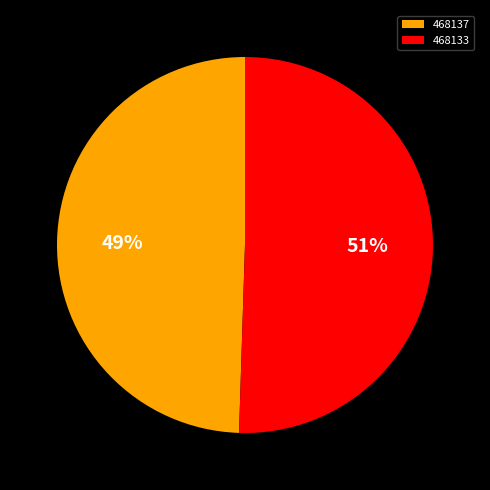

Between 468137 and 468133, which is larger?

468133